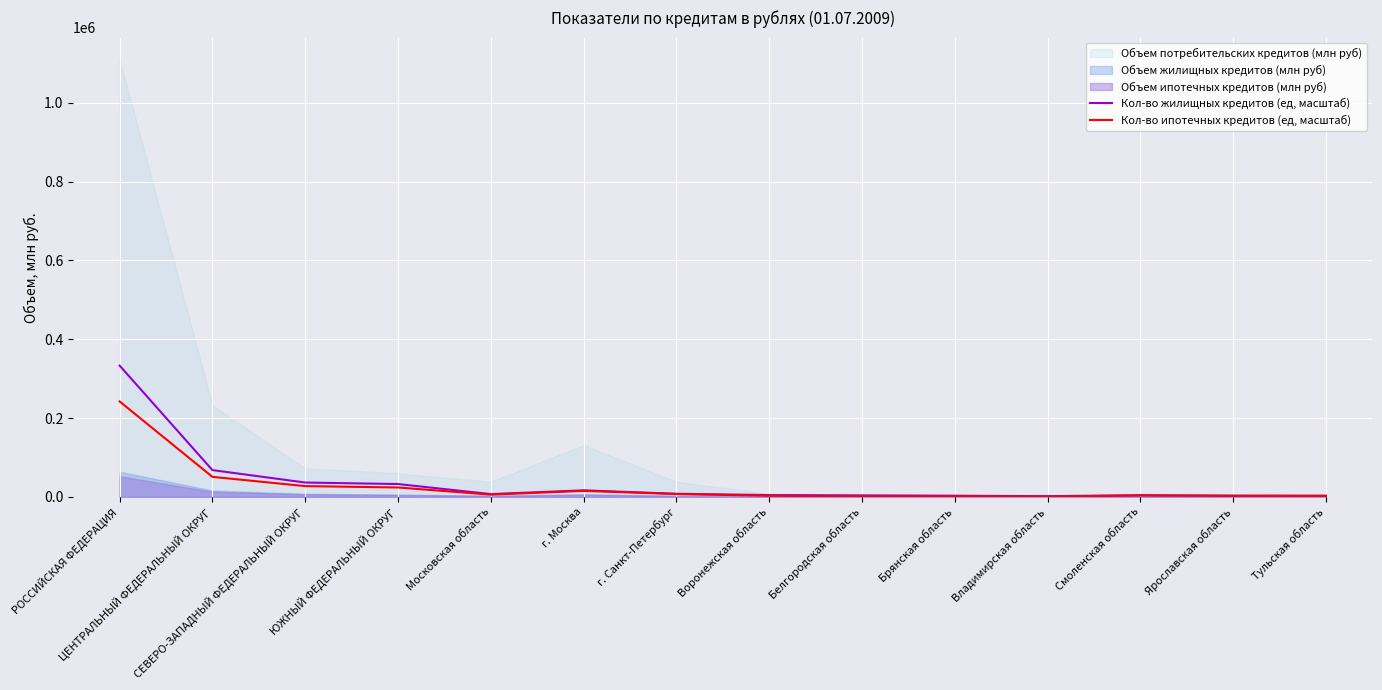

Is the value of Кол-во жилищных кредитов (ед, масштаб) at Московская область greater than the value of Кол-во ипотечных кредитов (ед, масштаб) at ЦЕНТРАЛЬНЫЙ ФЕДЕРАЛЬНЫЙ ОКРУГ?

No